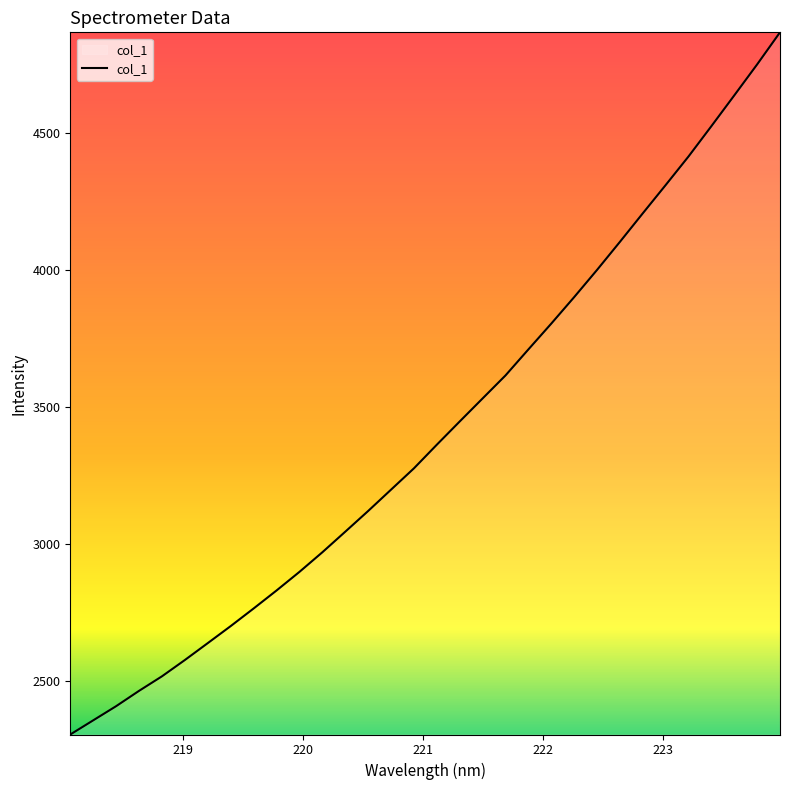

How many values exceed 3362?

16